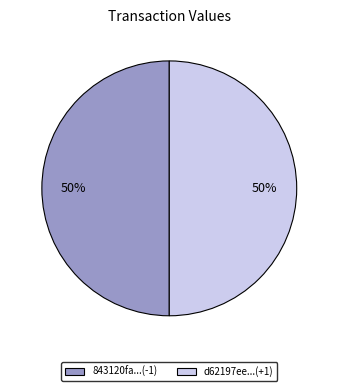

True or false: d62197ee...(+1) accounts for 50% of the total.

True